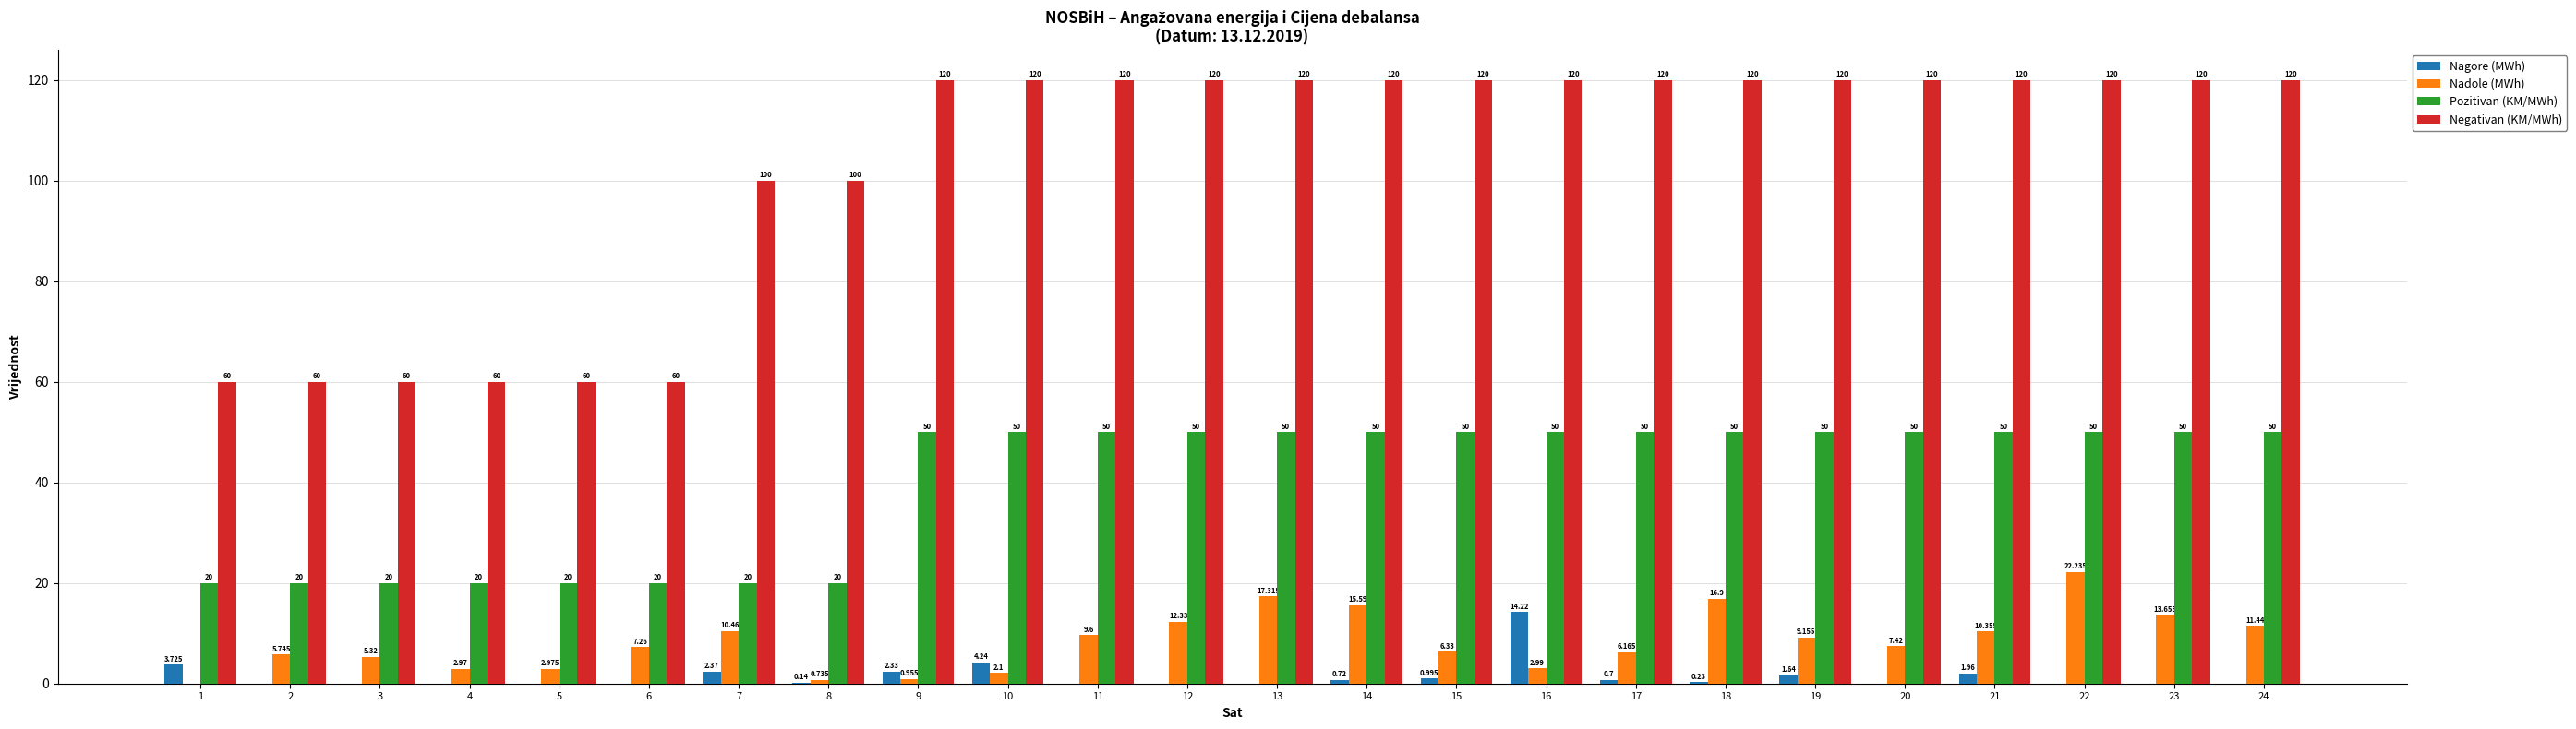

Which series changed the most between 4 and 23?

Negativan (KM/MWh)